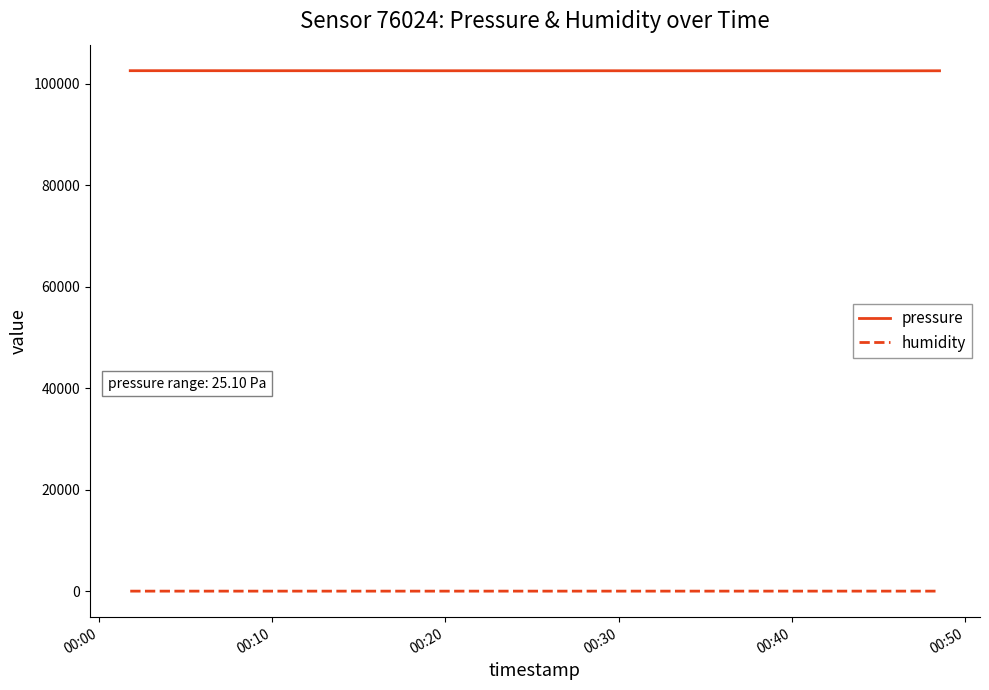

What is the greatest value displayed?

102608.7